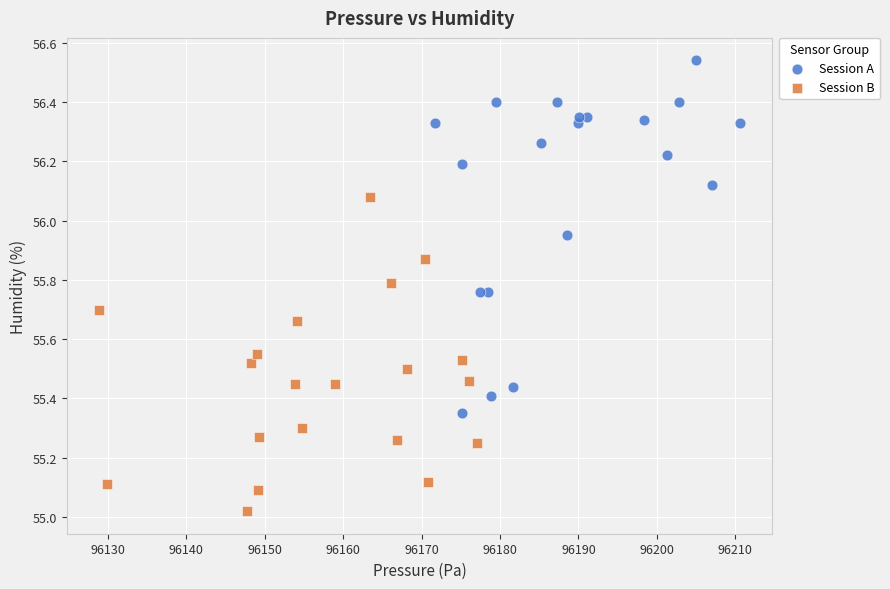

Which series has the largest Y range (max minus min)?

Session A